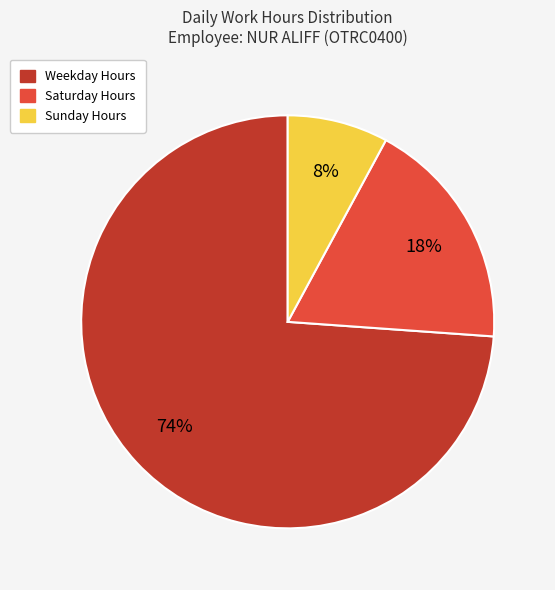

Is there a majority slice in this chart?

Yes